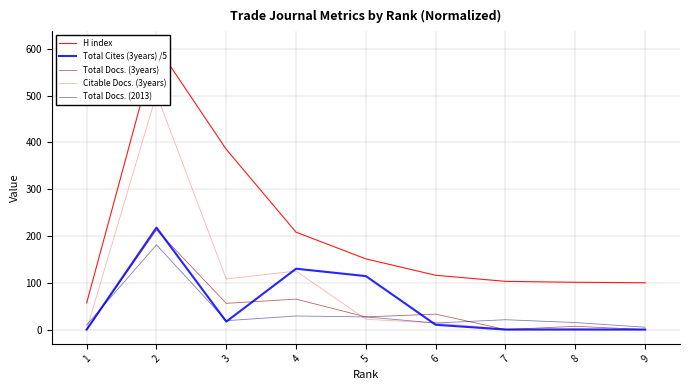

In Total Docs. (2013), how many points are lower than both neighbors (excluding endpoints)?

2